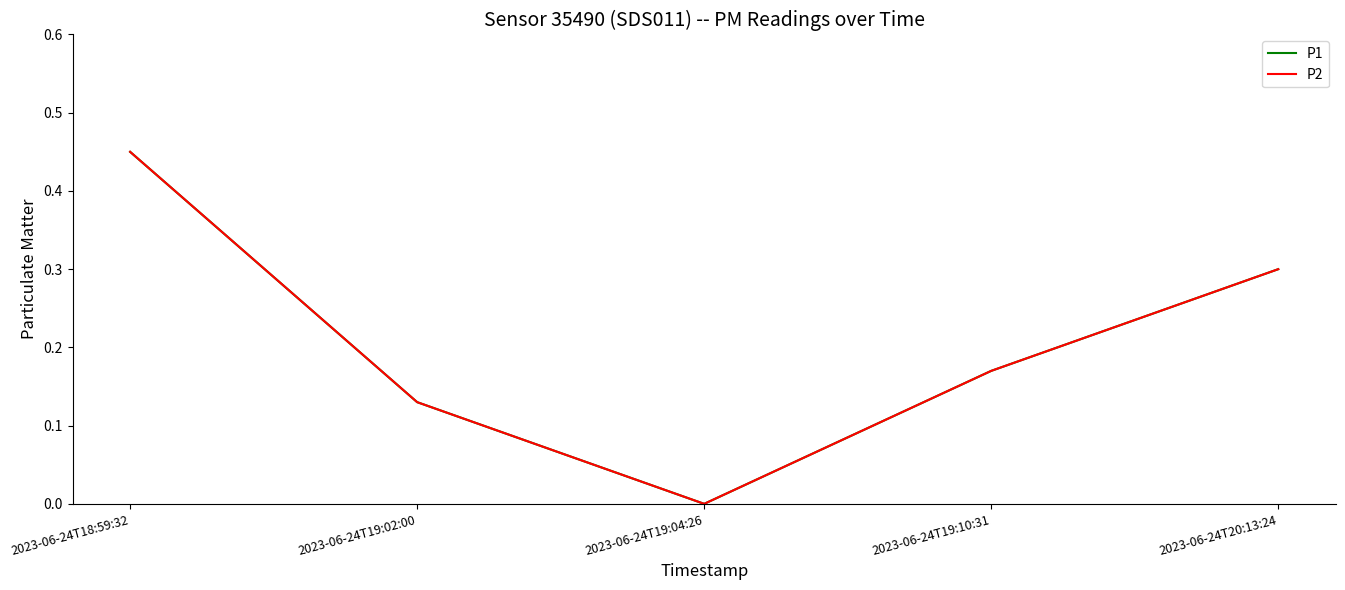

Is this an area chart (filled region under the line)?

No